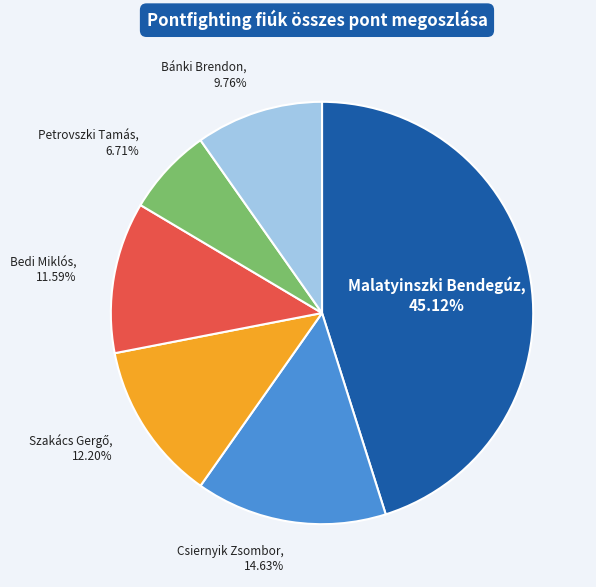

Is there a majority slice in this chart?

No